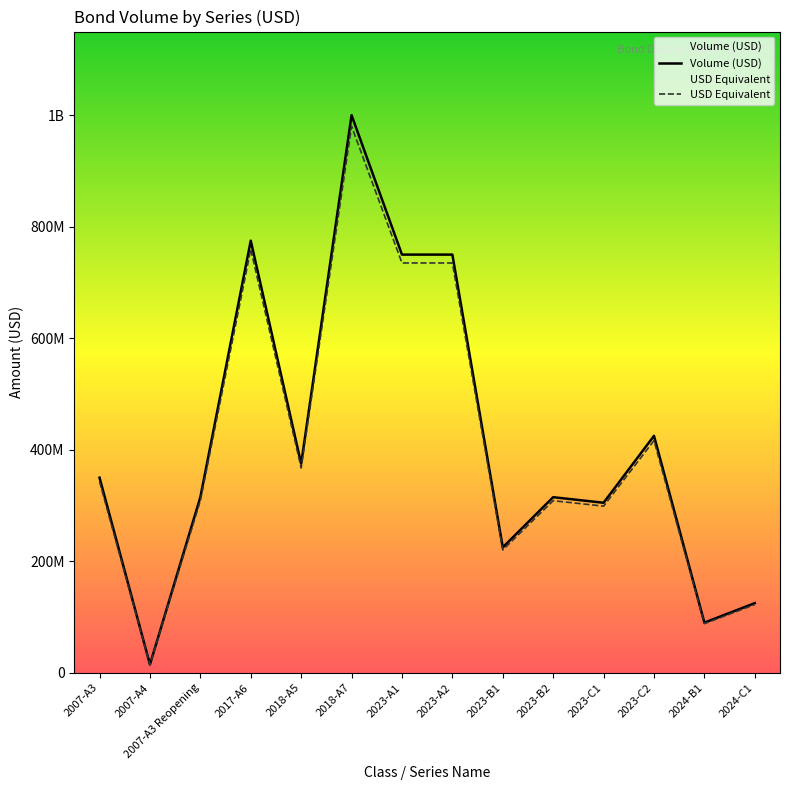

What is the sum of all Volume (USD) values?

5815000000